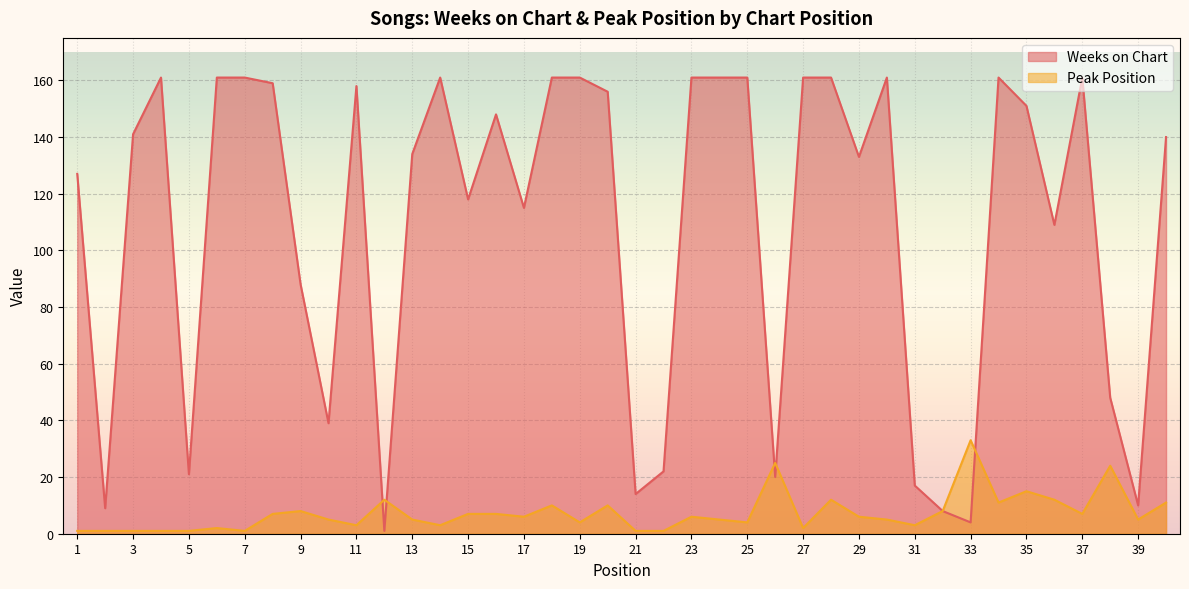

What is the minimum value for Weeks on Chart?

1